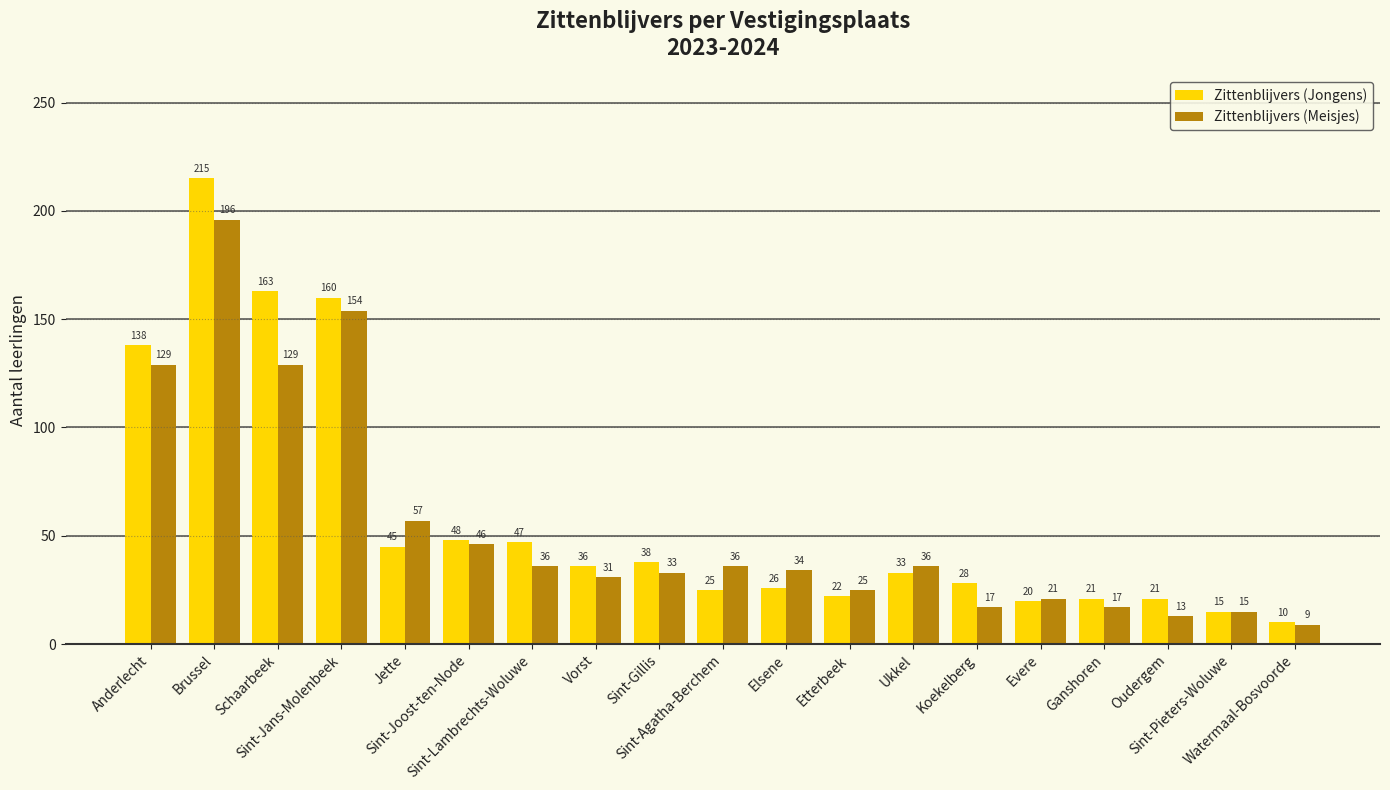

Between Anderlecht and Vorst, which series saw the biggest shift?

Zittenblijvers (Jongens)